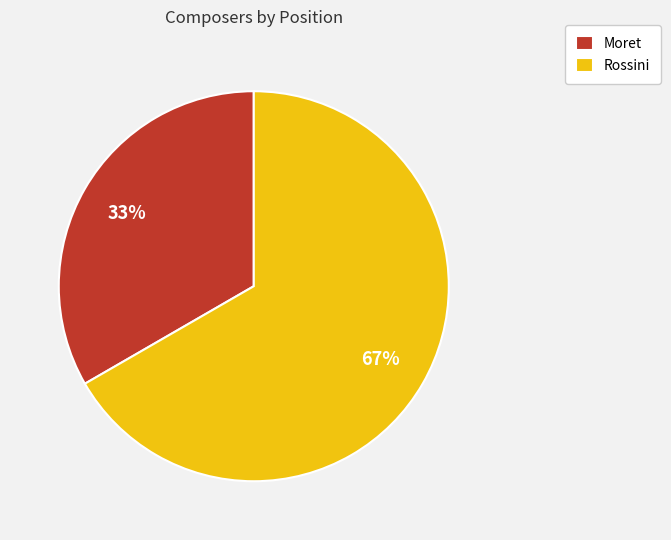

To the nearest percent, what portion does Moret represent?

33%